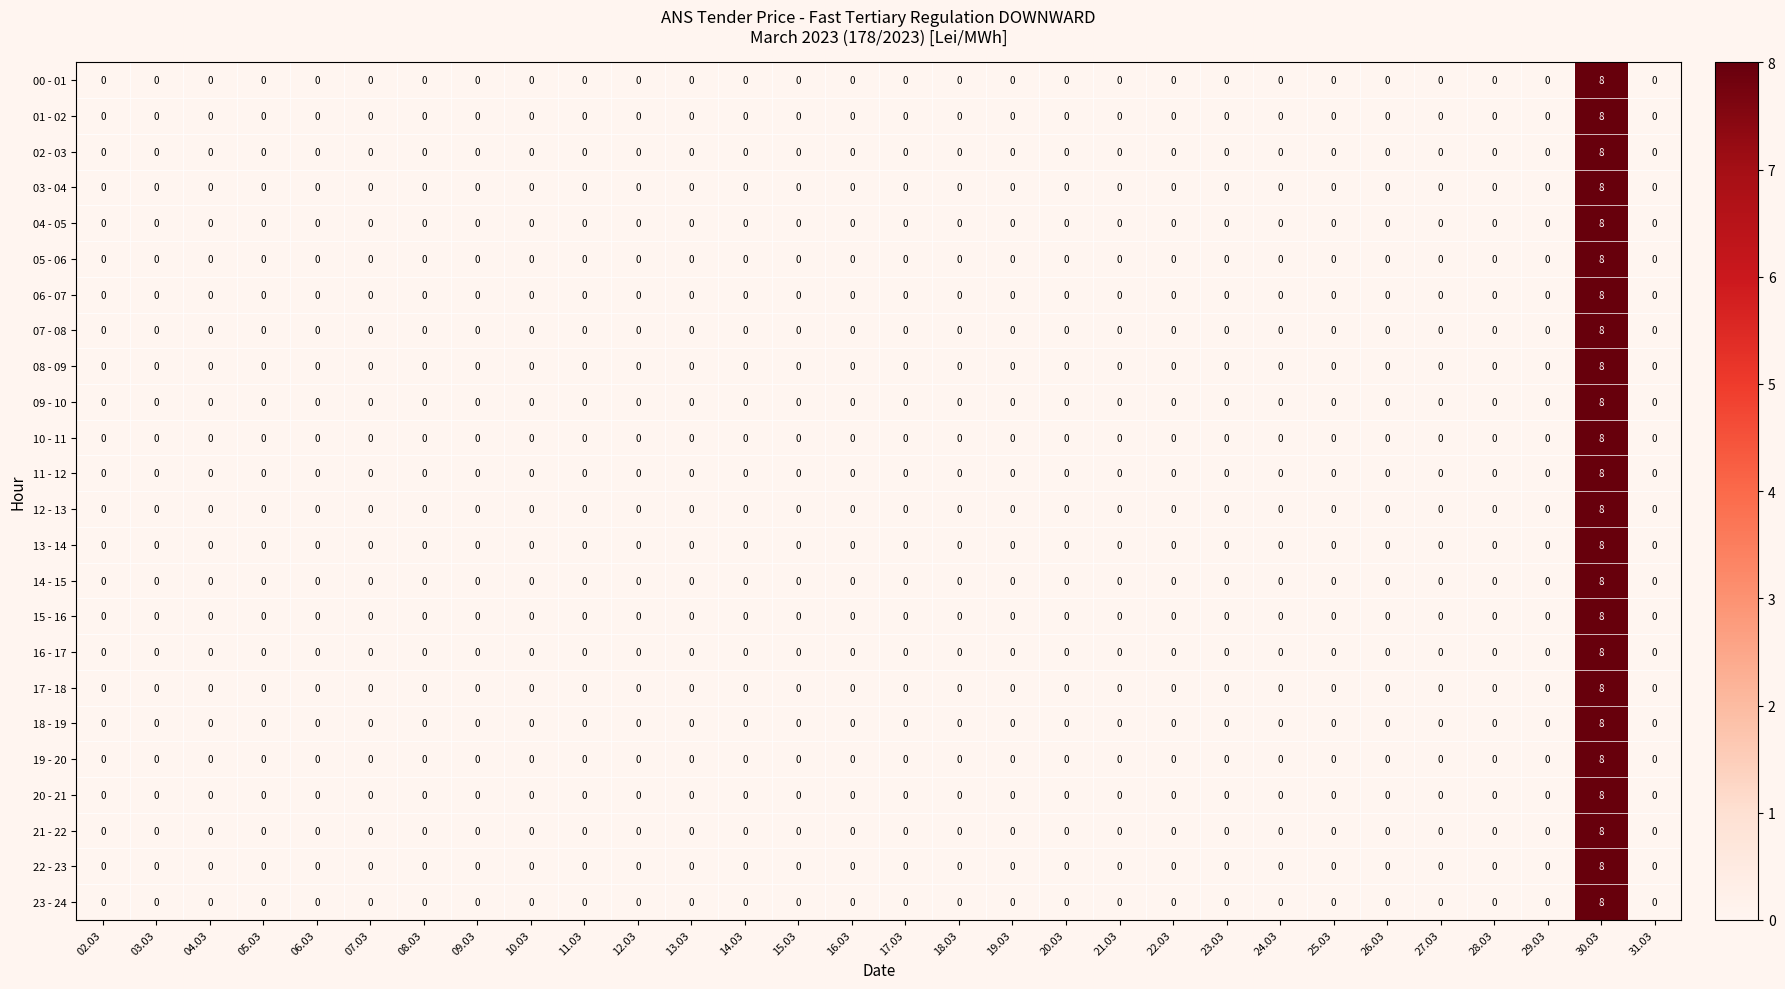

Which label corresponds to the largest value in the chart?

30.03